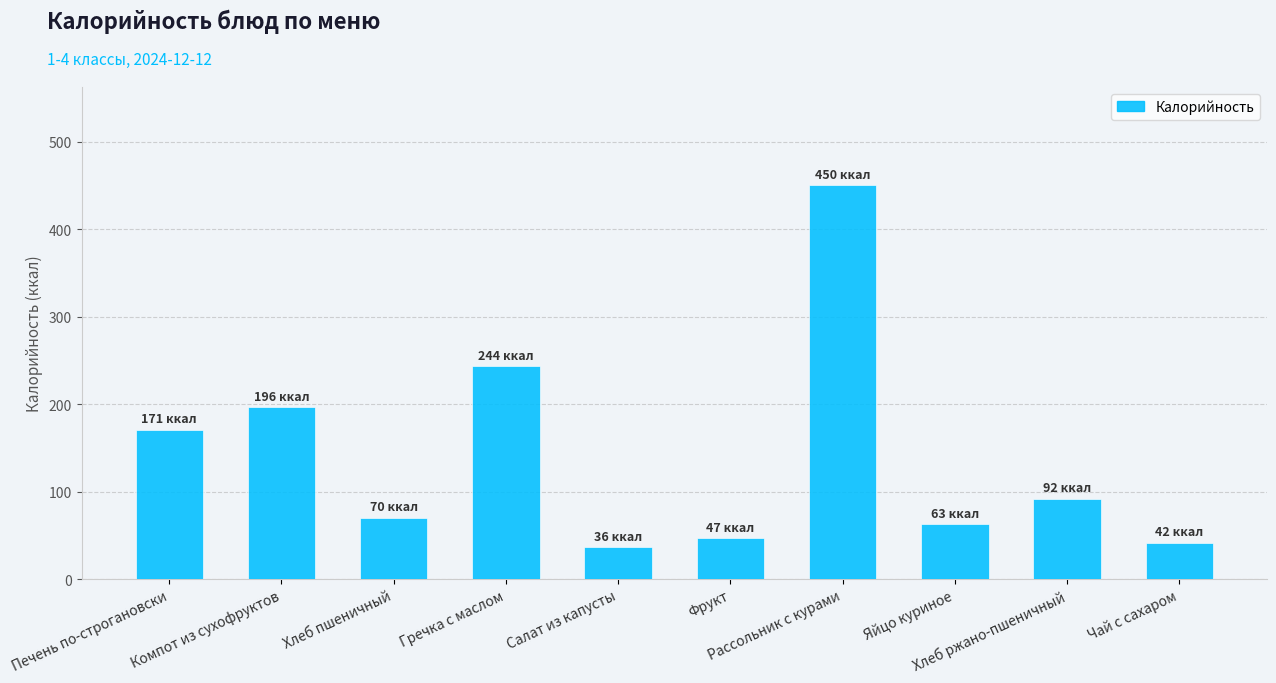

What is the ratio of the value at Компот из сухофруктов to the value at Чай с сахаром?

4.7